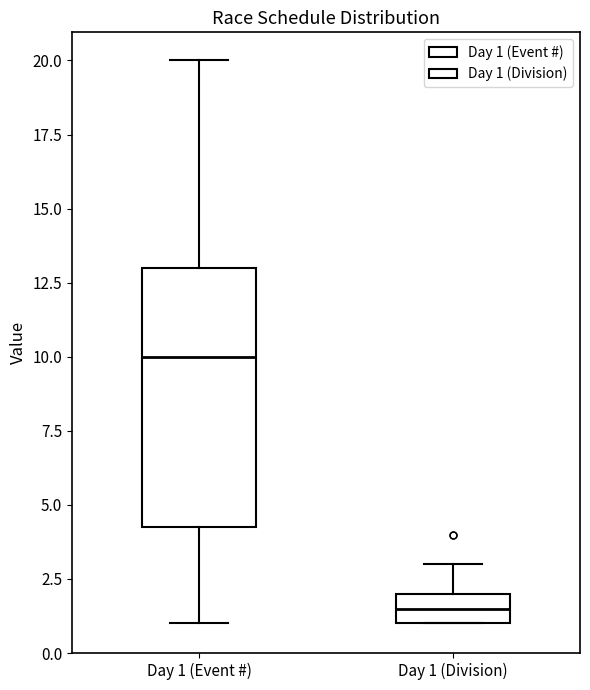

Which box has the highest median line?

Day 1 (Event #)